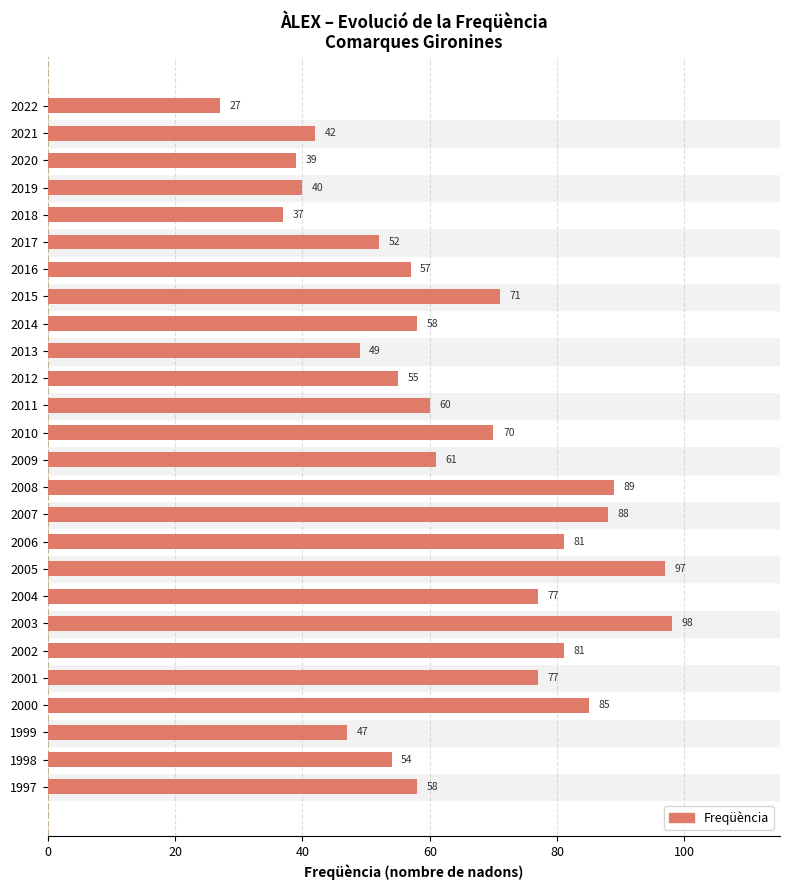

Which label corresponds to the smallest value in the chart?

2022